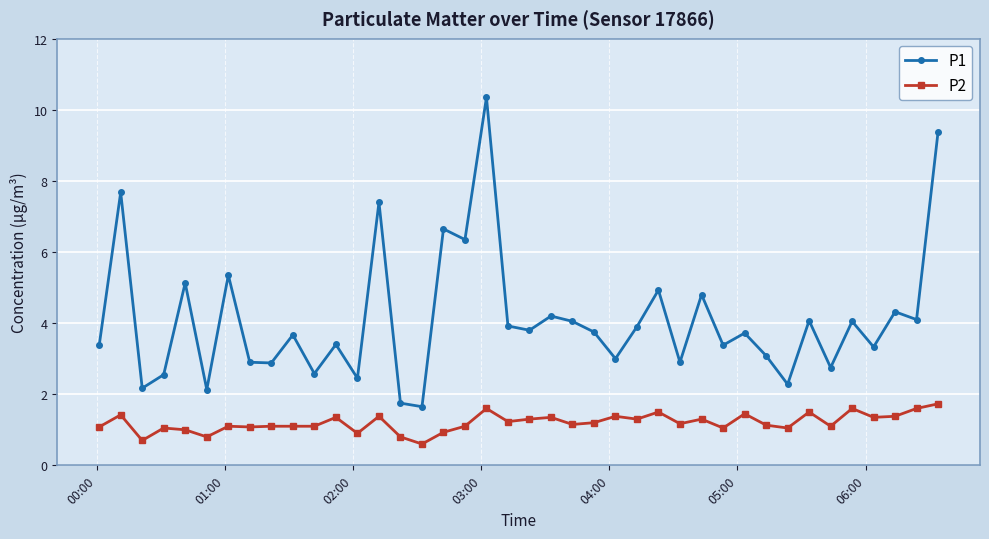

True or false: P1 has more than 0 interior local peaks.

True